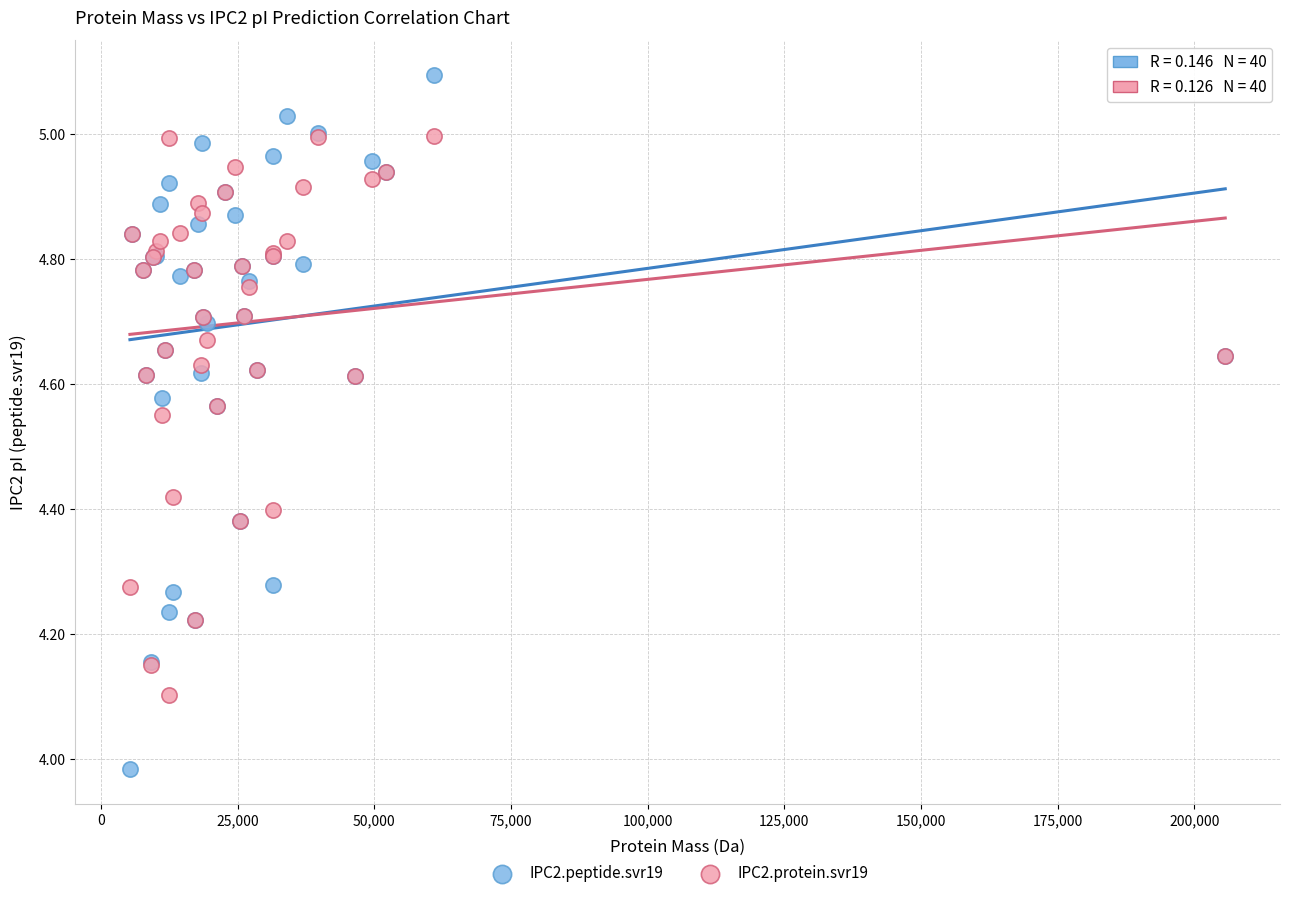

Which series reaches the minimum Y coordinate?

IPC2.peptide.svr19